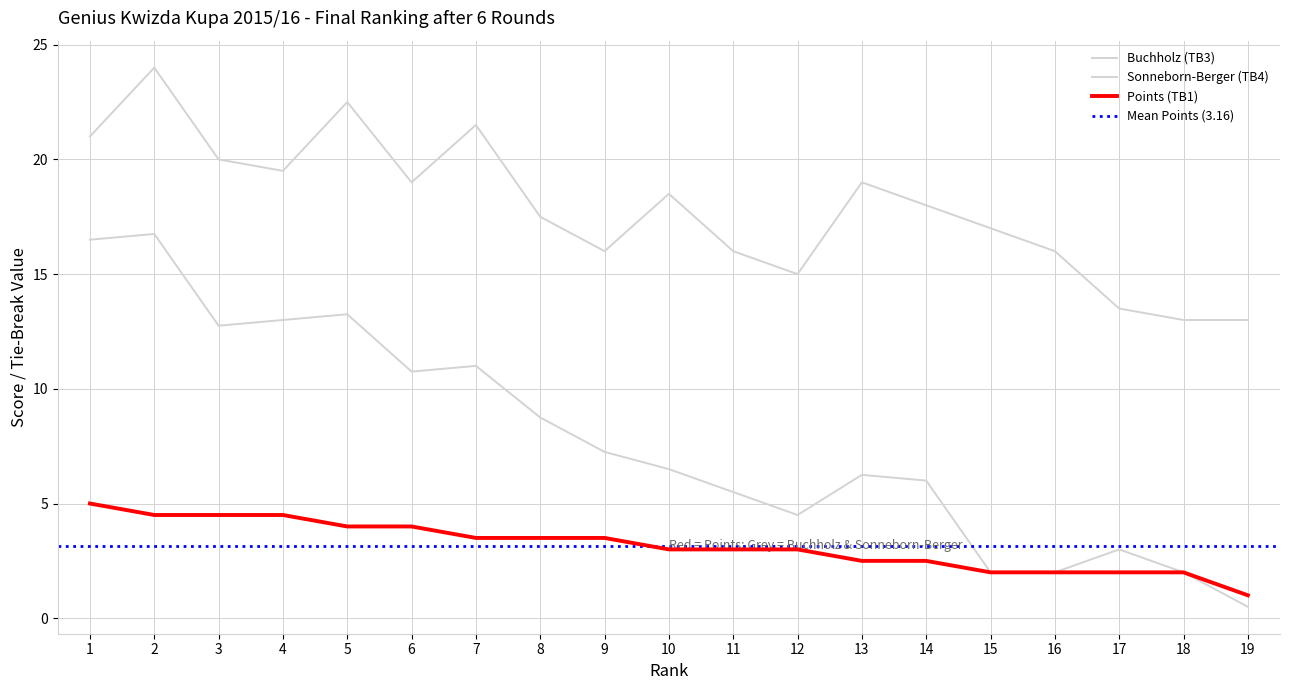

True or false: Sonneborn-Berger (TB4) and Points (TB1) cross at least once.

False